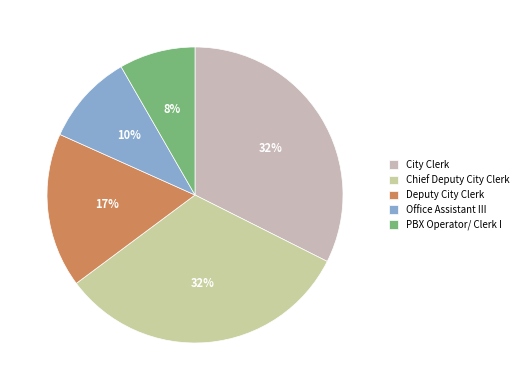

Does PBX Operator/ Clerk I represent more than half of the total?

No